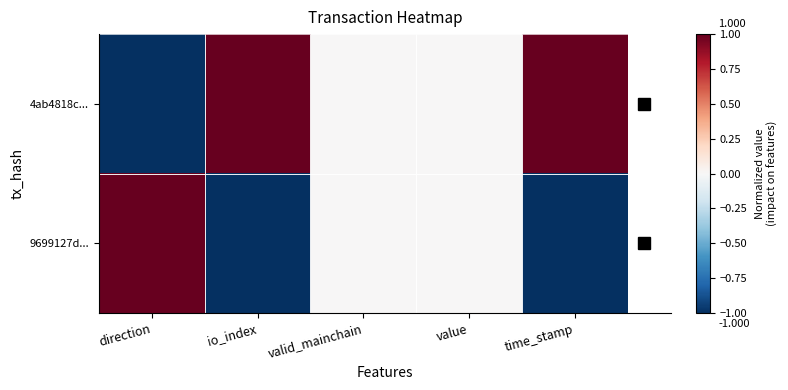

Reading left to right, transcribe all the data shown in this chart.

4ab4818c...: direction=-1	io_index=1	valid_mainchain=0	value=0	time_stamp=1
9699127d...: direction=1	io_index=-1	valid_mainchain=0	value=0	time_stamp=-1